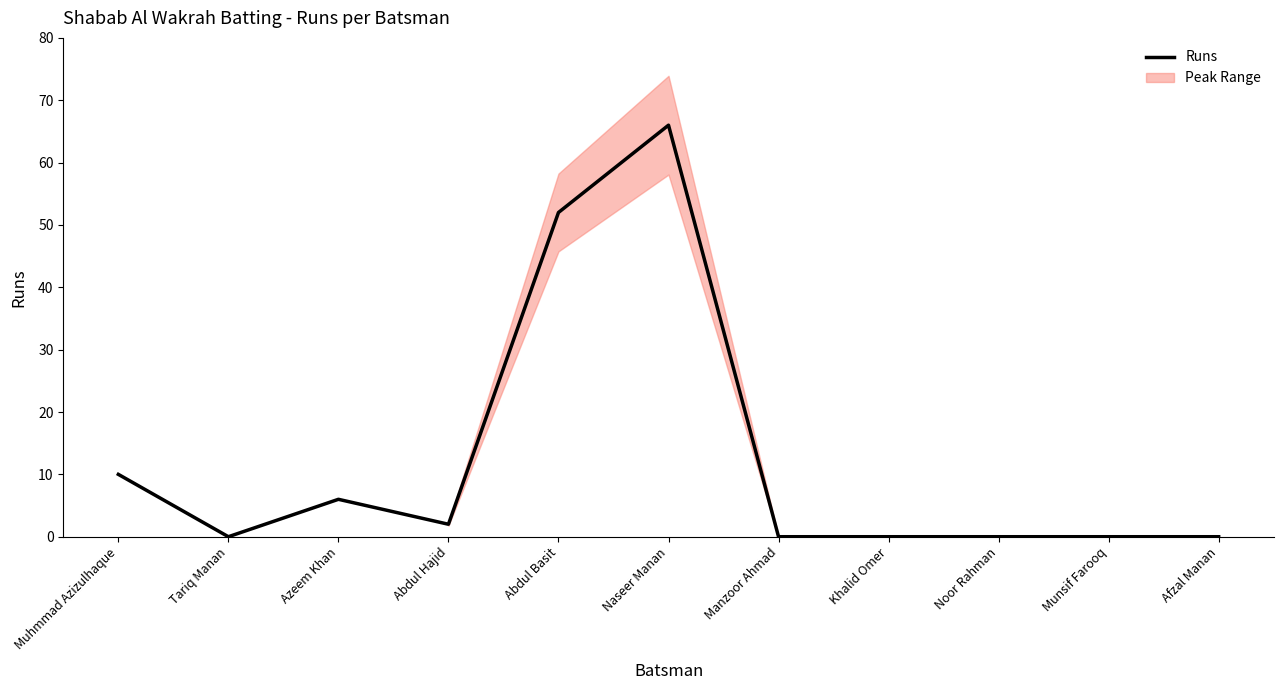

What is the value of the 1st point from the left?

10